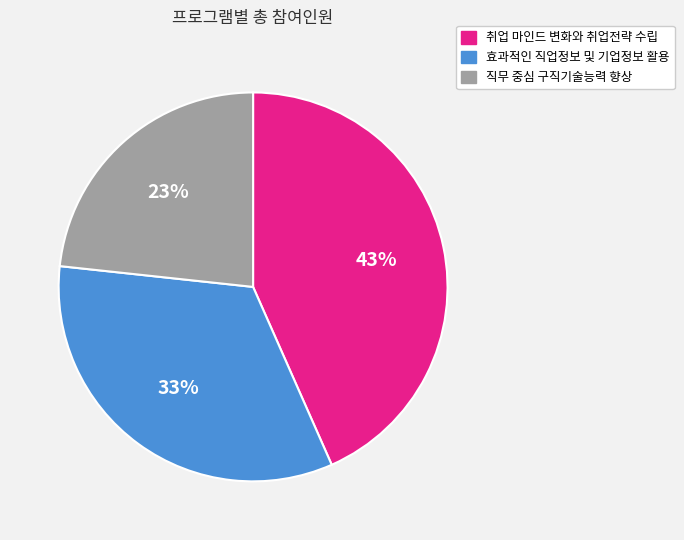

Does 효과적인 직업정보 및 기업정보 활용 account for over 50% of the chart?

No